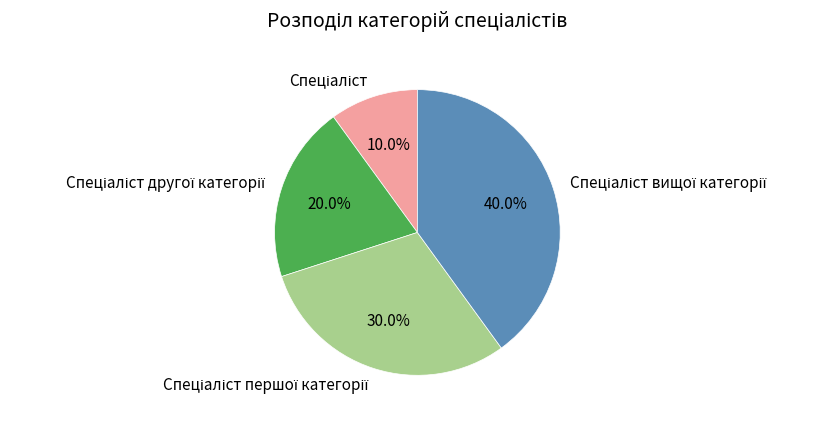

How many slices are in this pie chart?

4